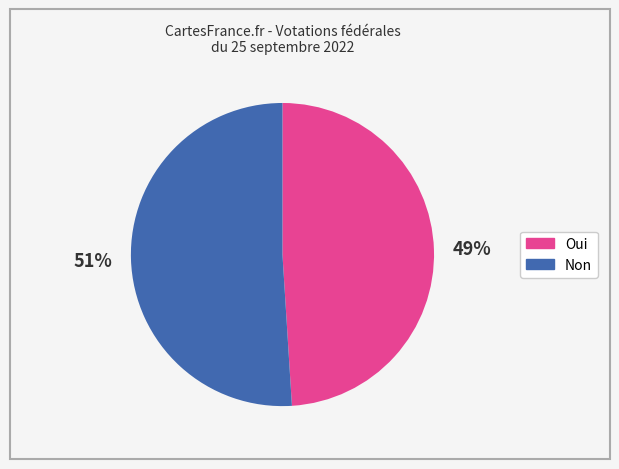

To the nearest percent, what percentage of the pie is Non?

51%